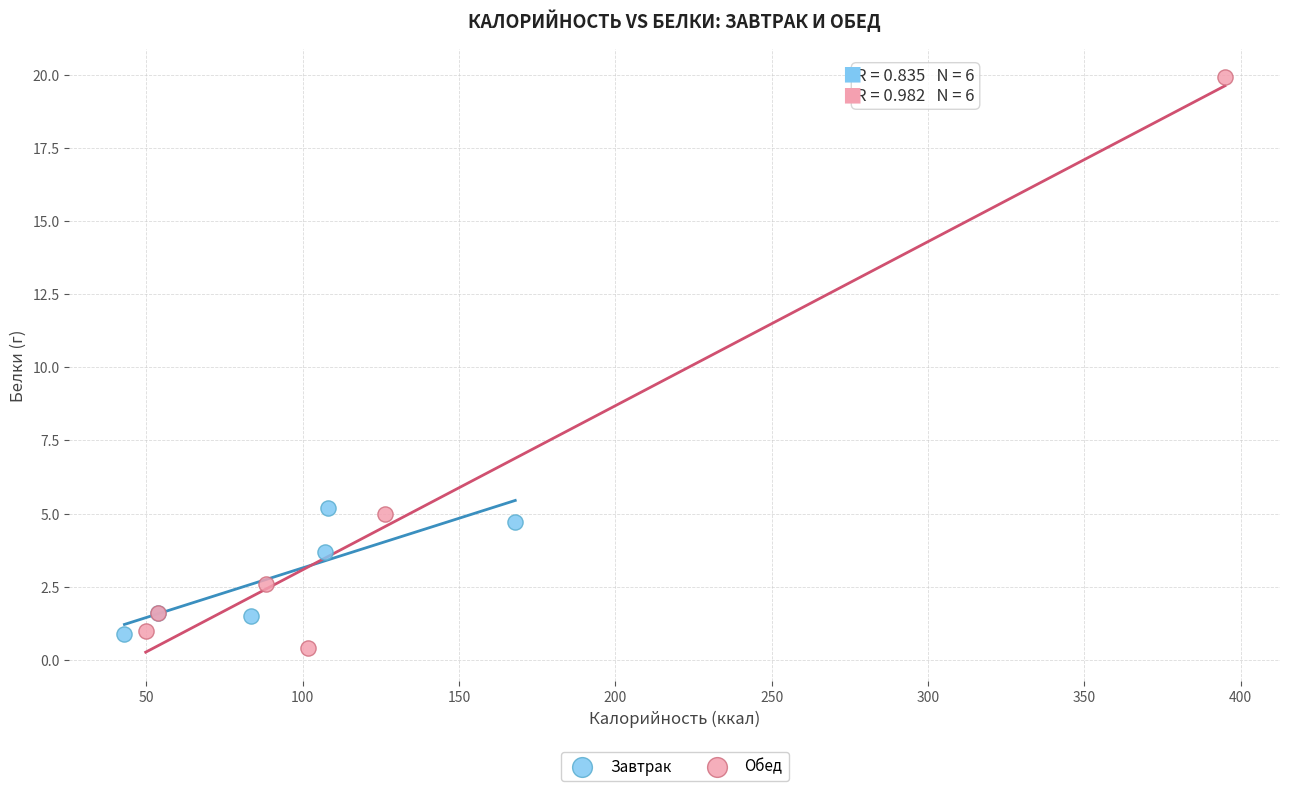

What are all the series names shown in the legend?

Завтрак, Обед